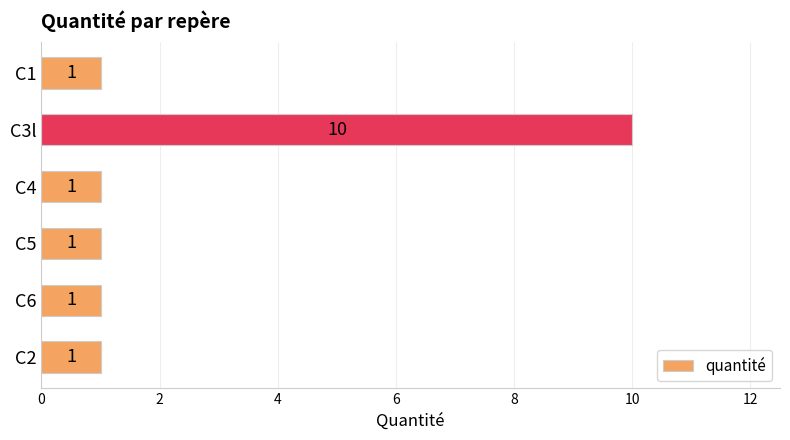

Count the number of values greater than 1.

1